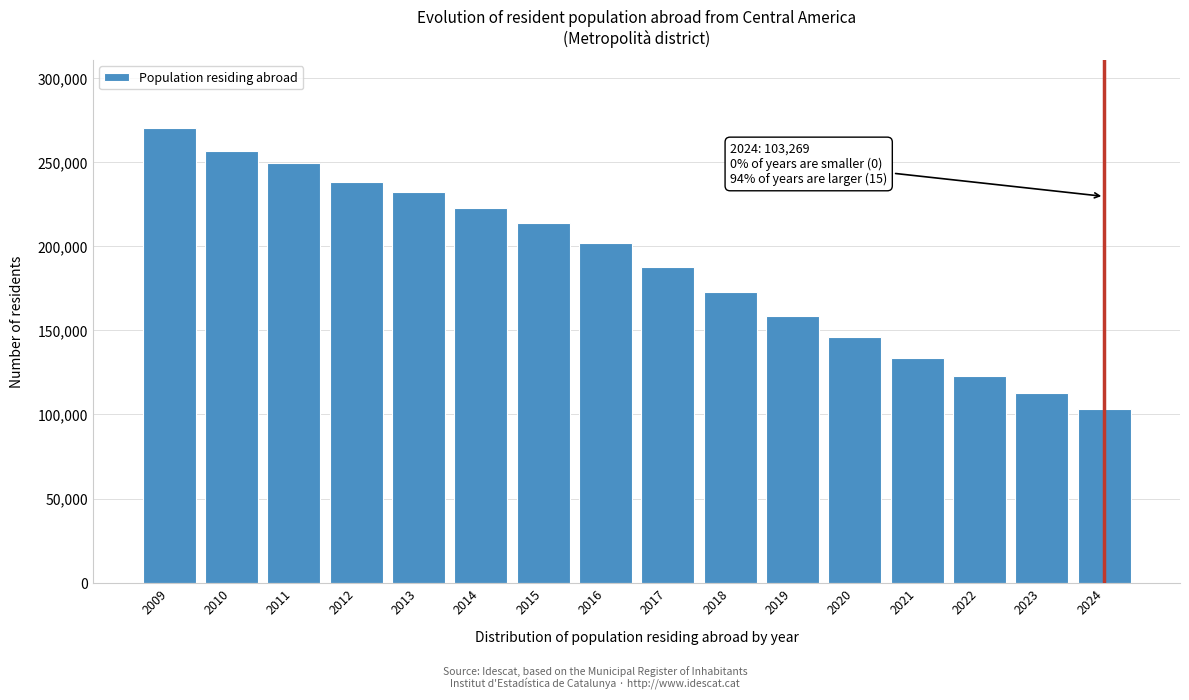

Reading left to right, transcribe all the data shown in this chart.

2009=270124	2010=256633	2011=249449	2012=238306	2013=232453	2014=222734	2015=213842	2016=201654	2017=187951	2018=173050	2019=158671	2020=146049	2021=133654	2022=122992	2023=112502	2024=103269